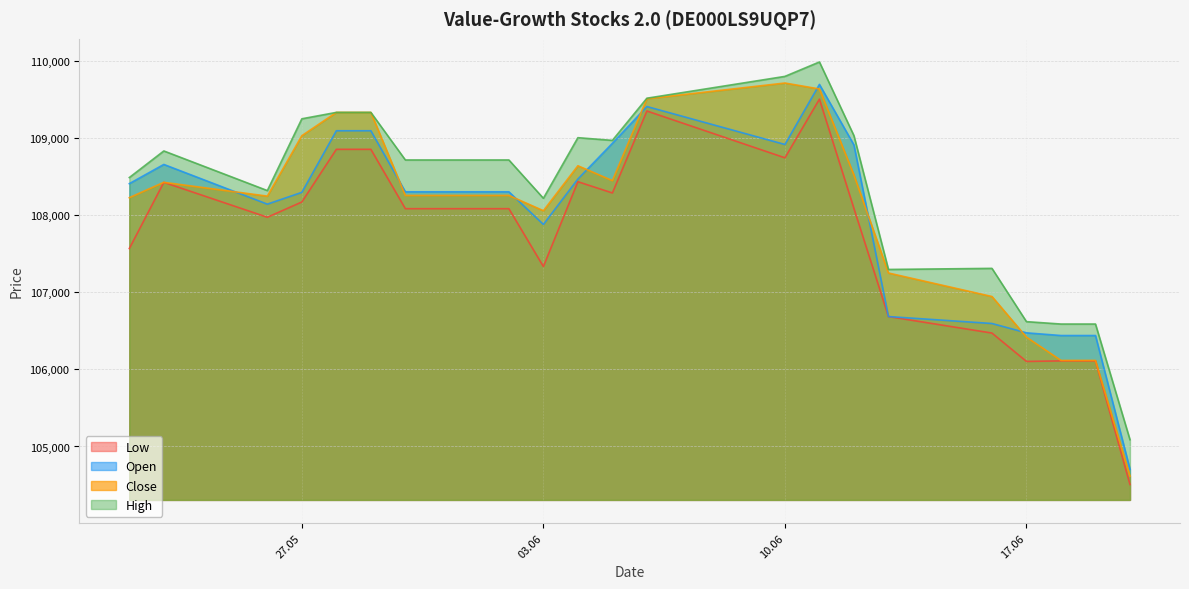

What is the difference between the maximum and minimum values in the Open series?

4991